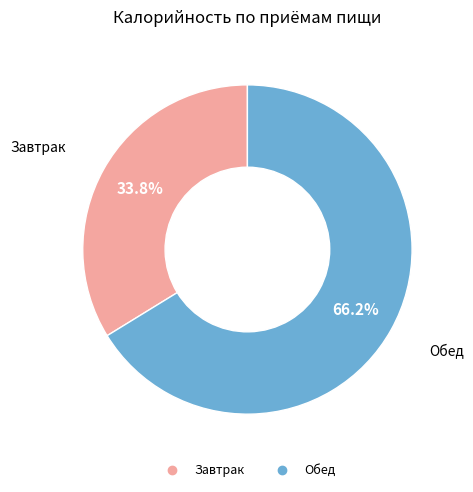

Between Завтрак and Обед, which is larger?

Обед